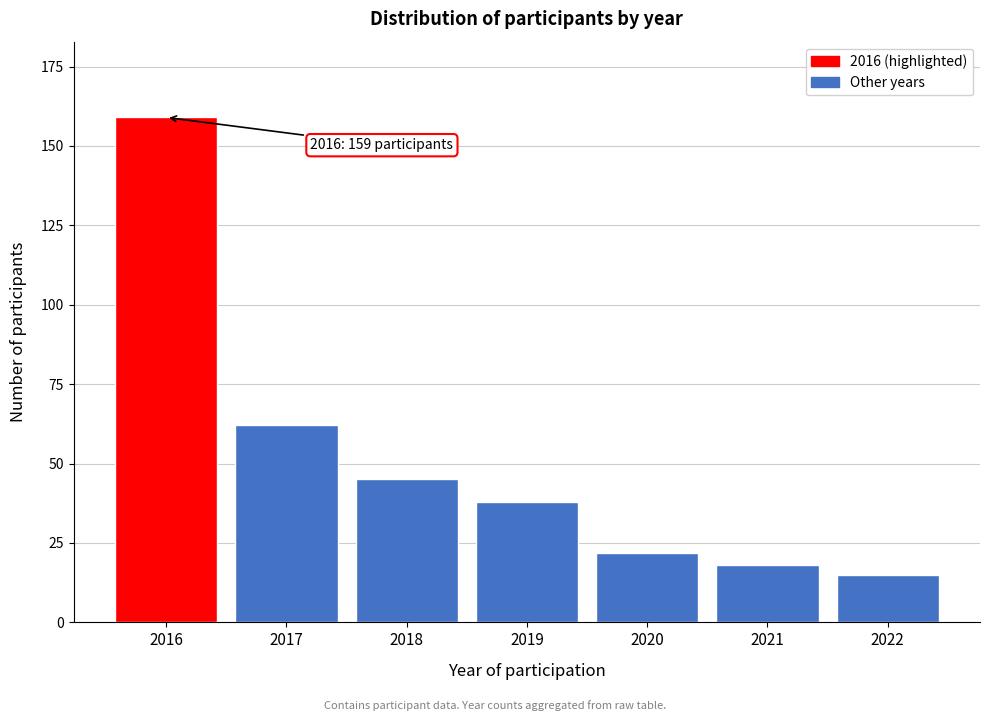

Reading right to left, list all the values displayed in this chart.

2022=15	2021=18	2020=22	2019=38	2018=45	2017=62	2016=159